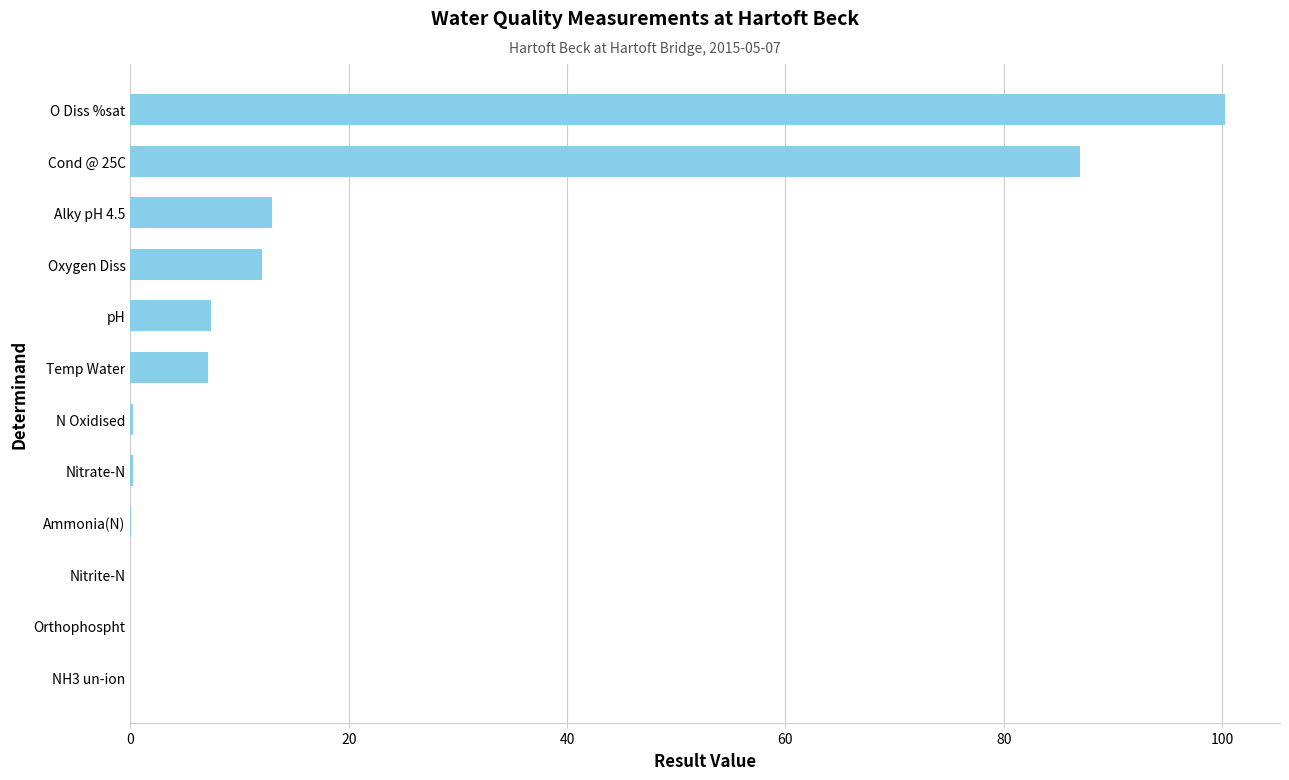

At which category does the chart reach its peak across all series?

O Diss %sat